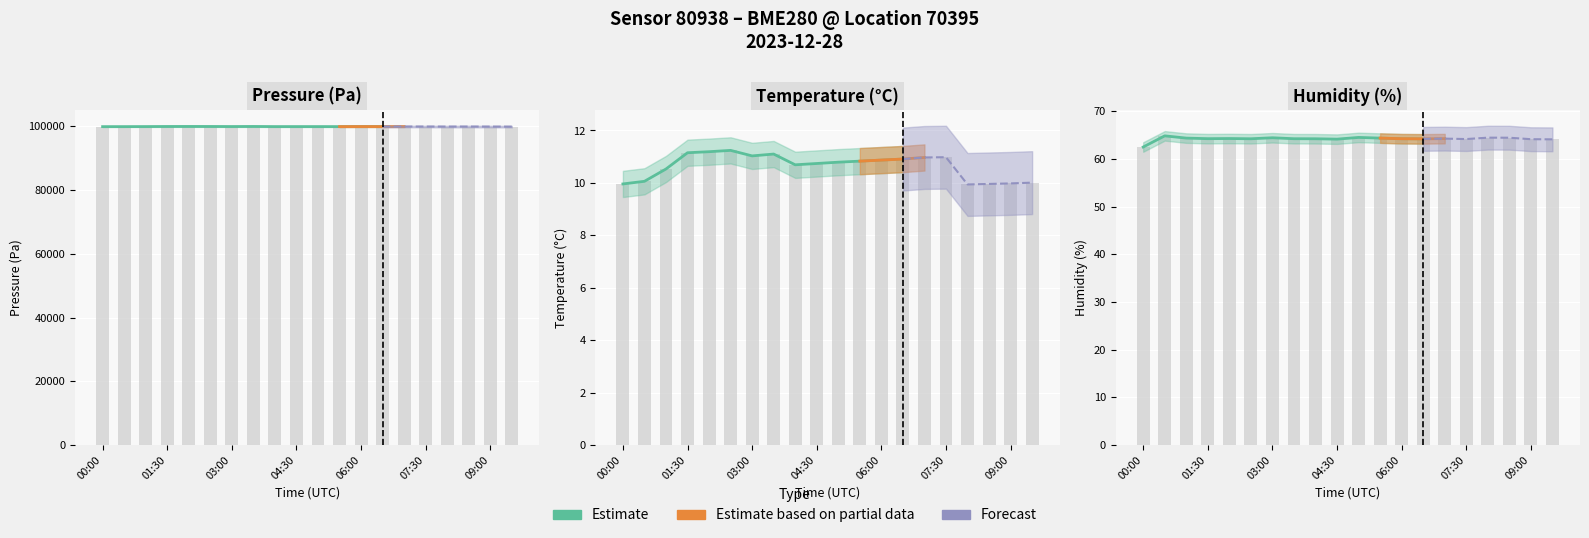

What is the difference between the maximum and minimum values in the pressure series?

57.7